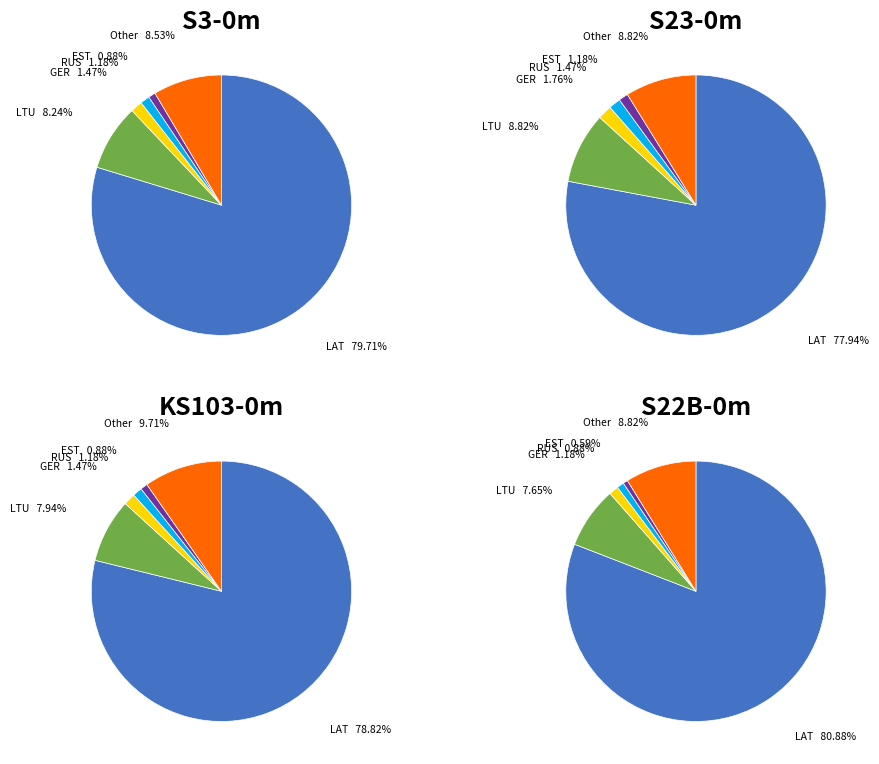

Is GER the majority of the pie?

No